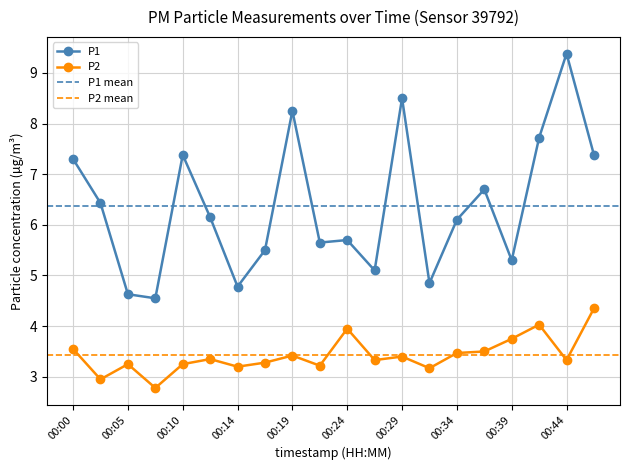

At 00:39, list the series in order from largest to smallest.

P1, P2